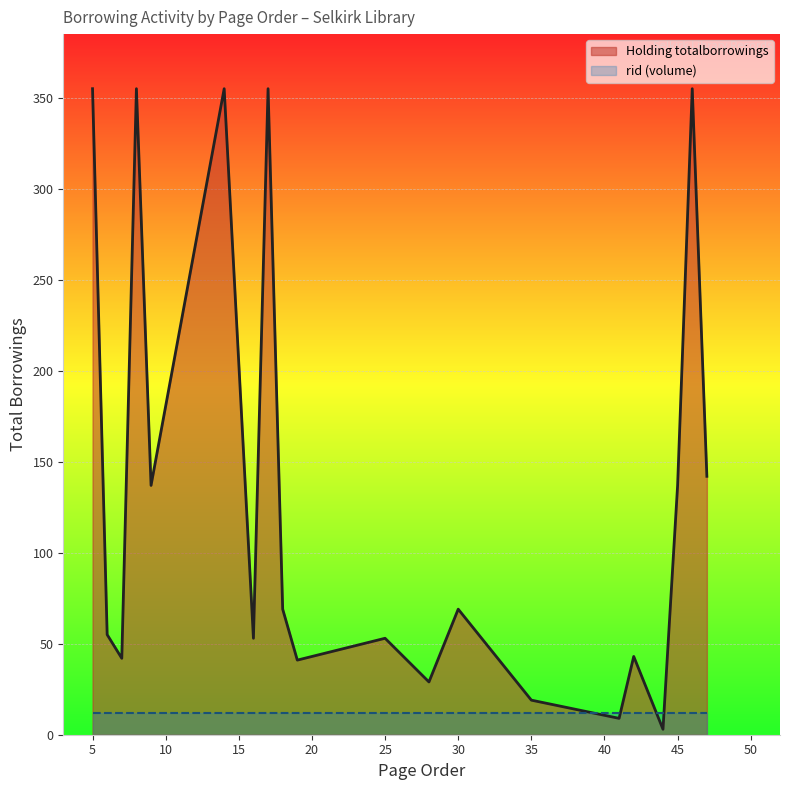

What is the total value across all series at 5?

367